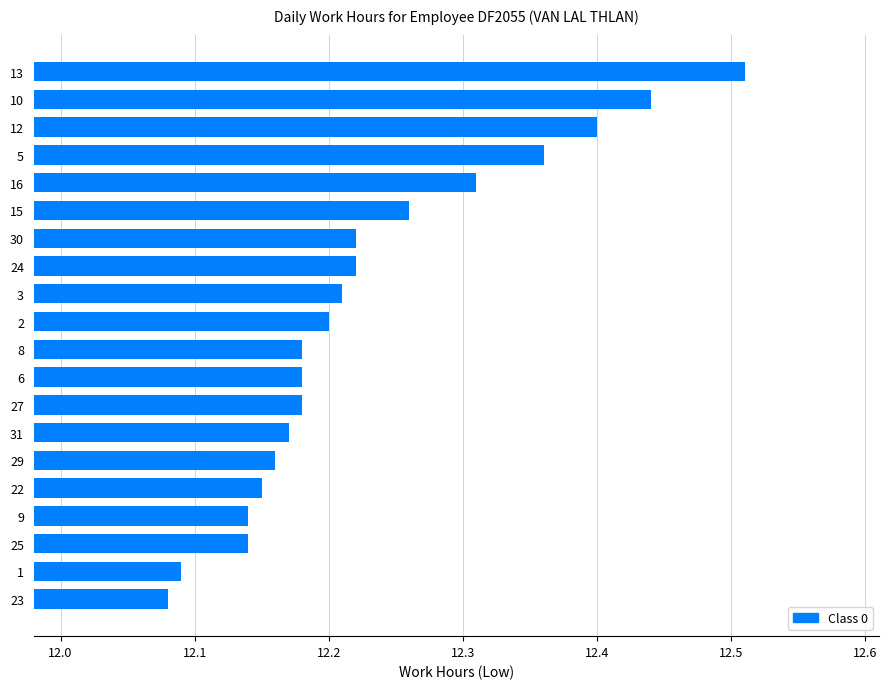

At which category does the chart reach its peak across all series?

13